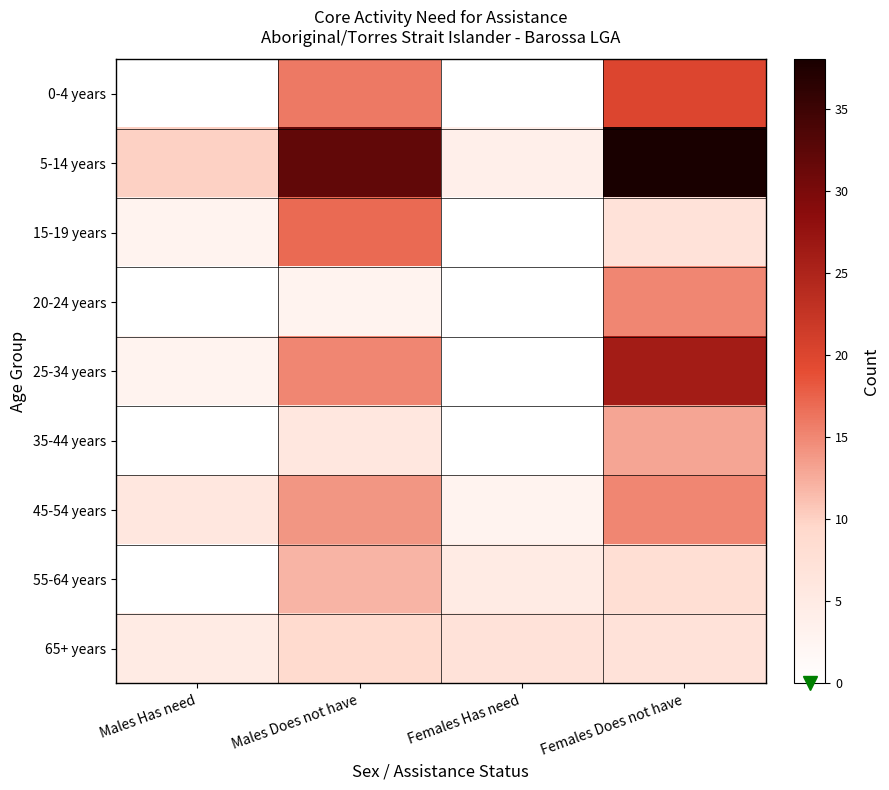

Between Females Has need and Males Has need, which is larger?

Females Has need